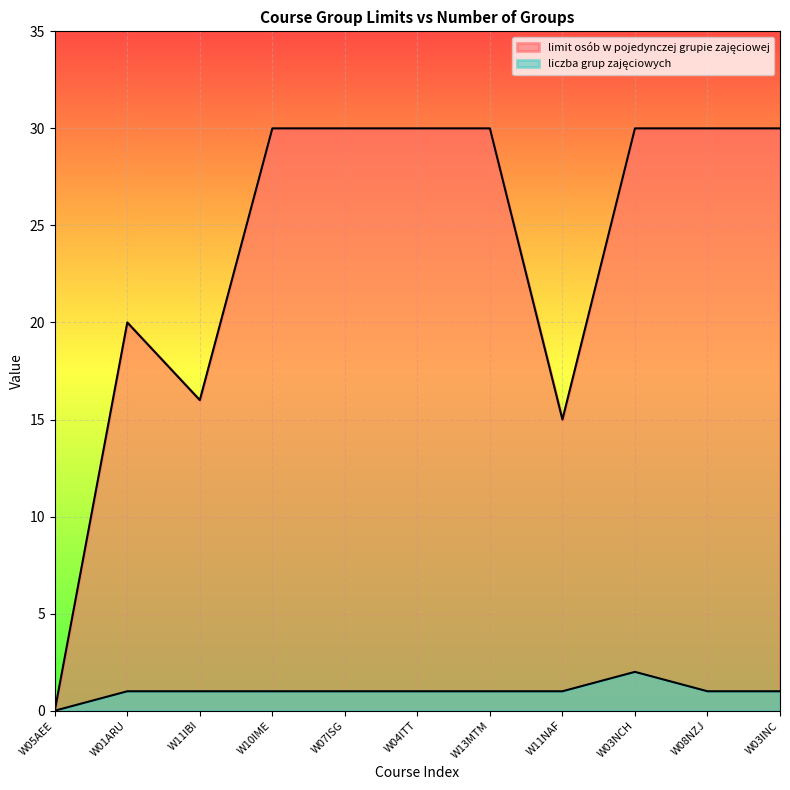

Reading left to right, what are all the values shown in this chart?

limit osób w pojedynczej grupie zajęciowej: W05AEE=0	W01ARU=20	W11IBI=16	W10IME=30	W07ISG=30	W04ITT=30	W13MTM=30	W11NAF=15	W03NCH=30	W08NZJ=30	W03INC=30
liczba grup zajęciowych: W05AEE=0	W01ARU=1	W11IBI=1	W10IME=1	W07ISG=1	W04ITT=1	W13MTM=1	W11NAF=1	W03NCH=2	W08NZJ=1	W03INC=1